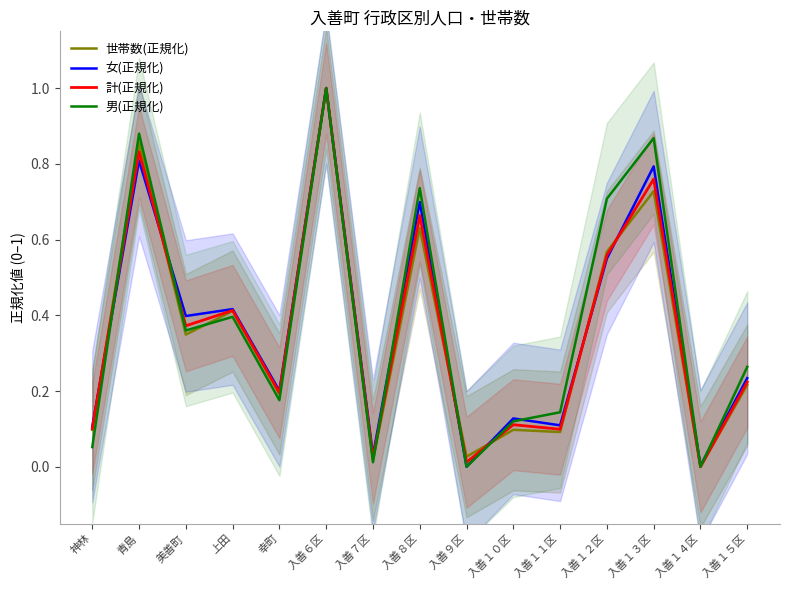

What is the label of the 3rd point from the right?

入善１３区